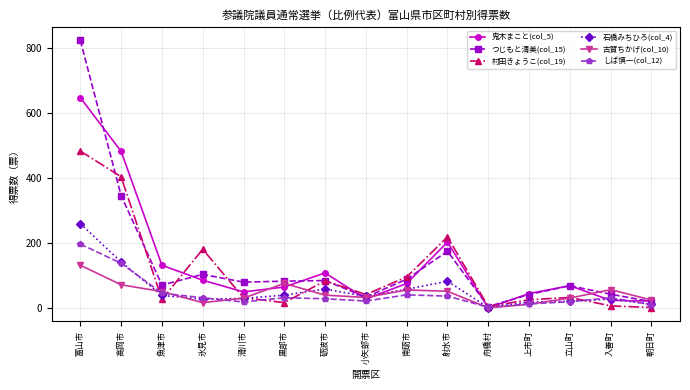

What is the average value of the 古賀ちかげ(col_10) series?

44.7